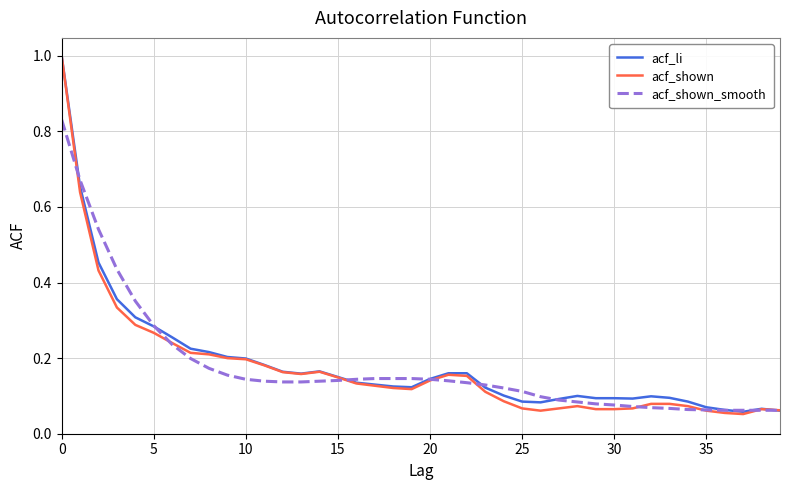

What is the maximum value for acf_li?

1.0